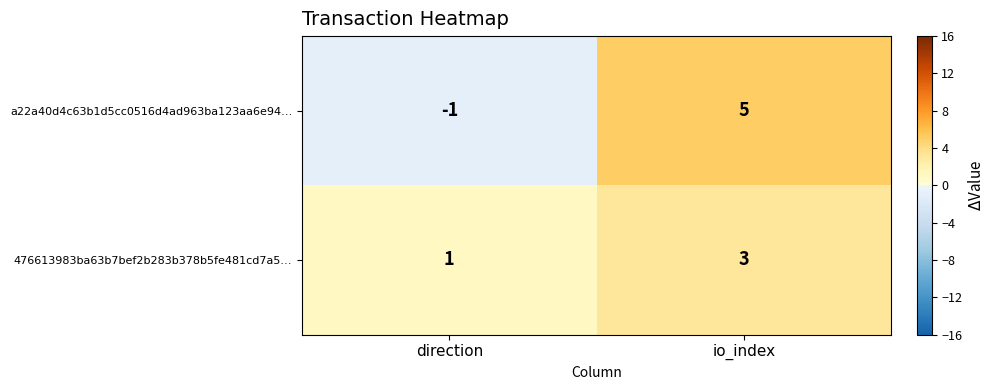

At which label is a22a40d4c63b1d5cc0516d4ad963ba123aa6e94… closest to 2?

direction